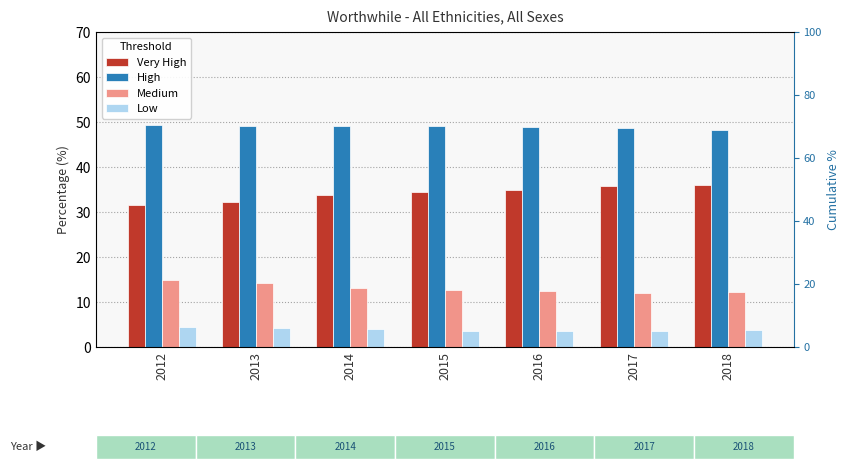

Which has a higher value, 2012 or 2014?

2014